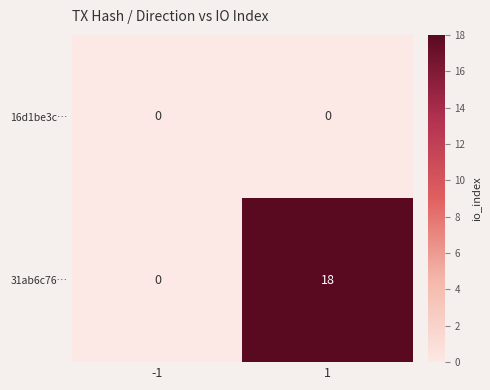

Is it true that 16d1be3c… equals 0 at -1?

True